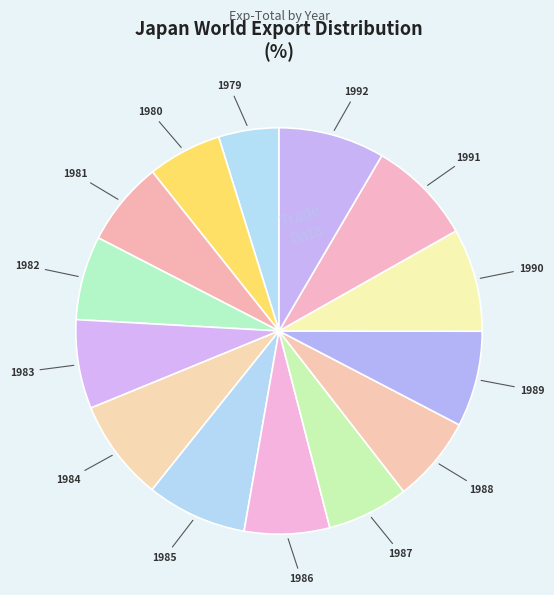

Does 1985 account for over 50% of the chart?

No